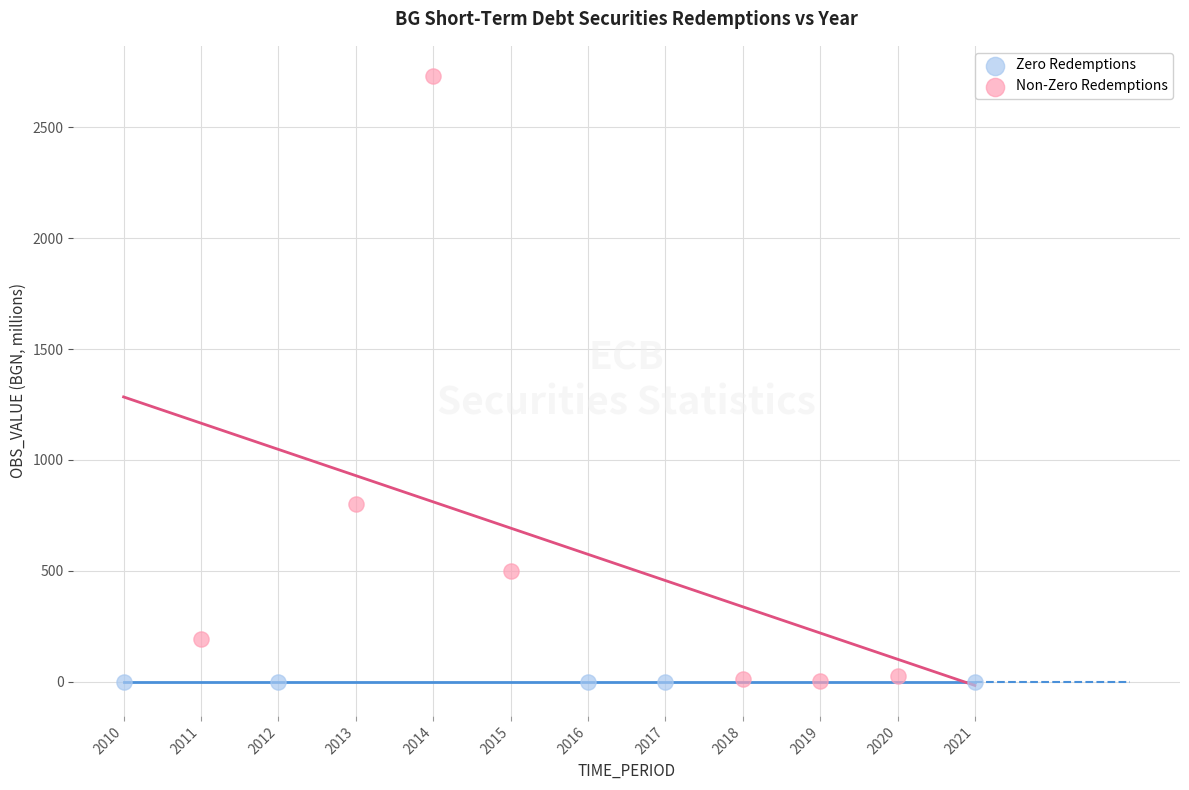

Which series reaches the maximum Y coordinate?

Non-Zero Redemptions